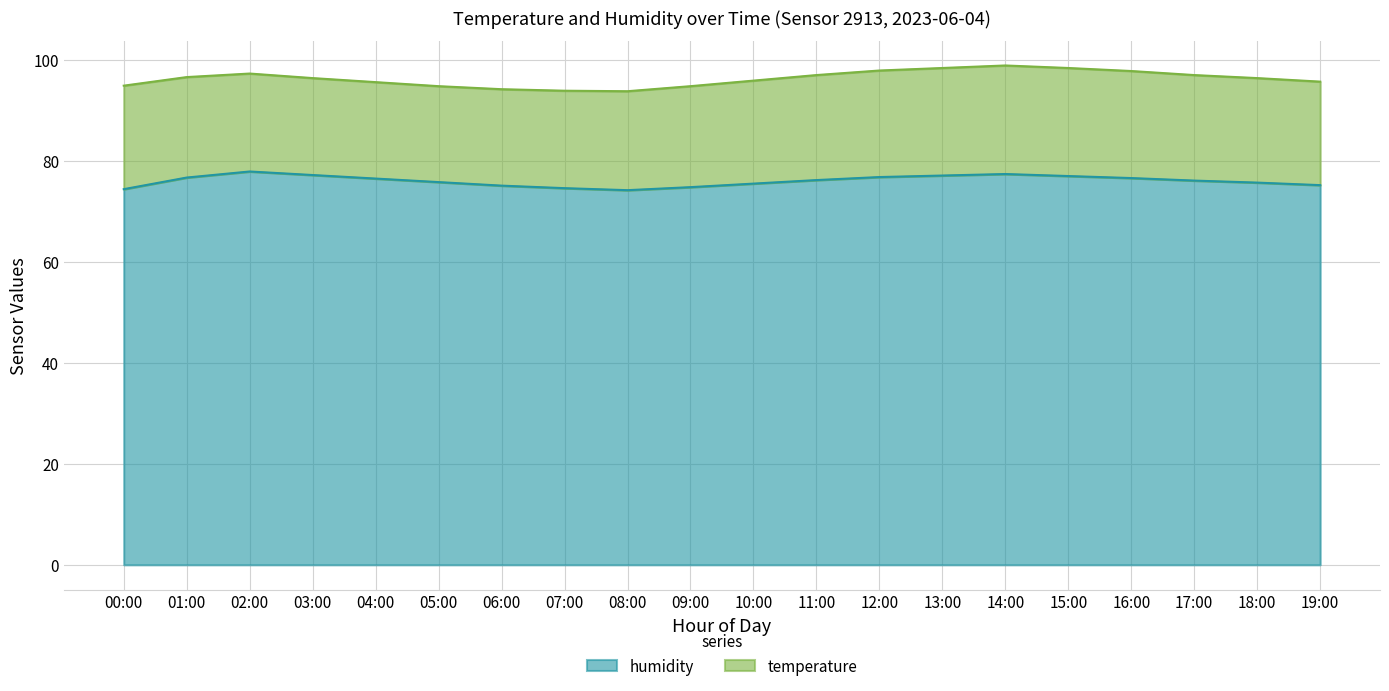

At which category does the data reach its first local valley?

08:00